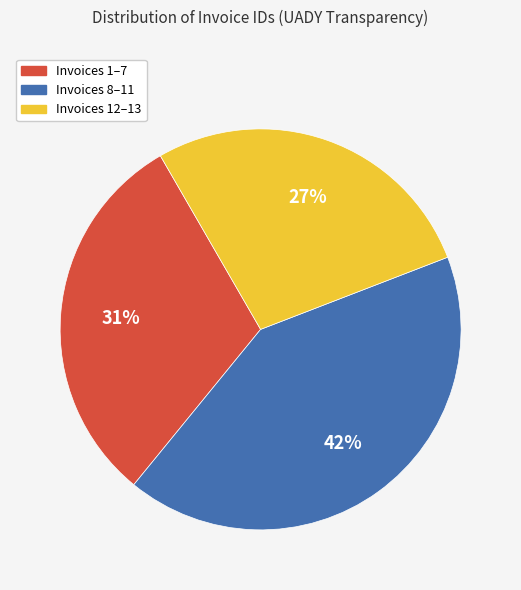

Does any single category account for the majority?

No